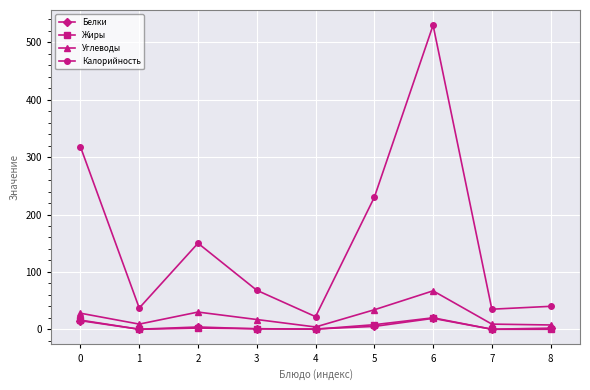

Is the value of Жиры at 3 greater than the value of Белки at 6?

No